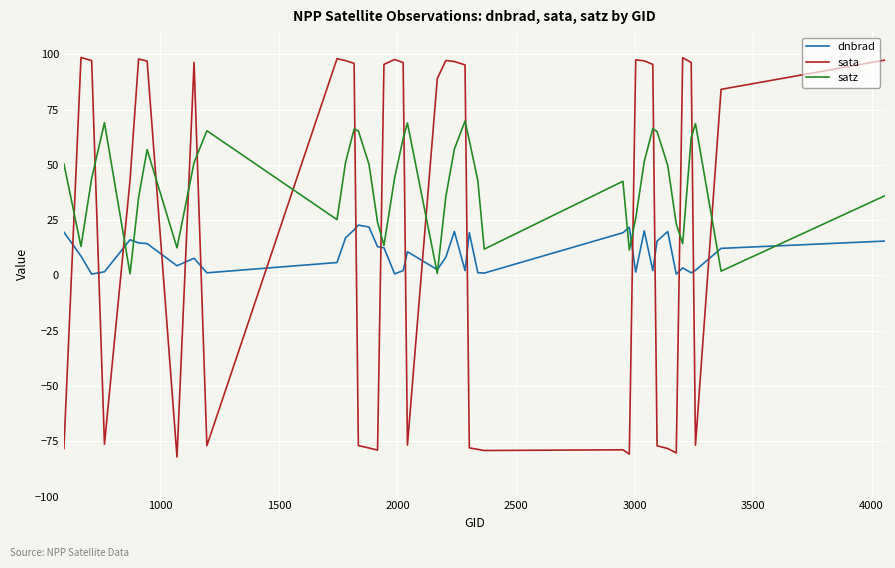

Which series has the largest total across all categories?

satz